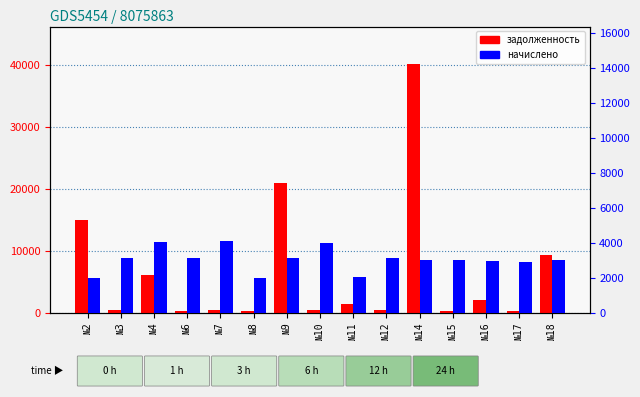

Which series has the largest range (max minus min)?

задолженность